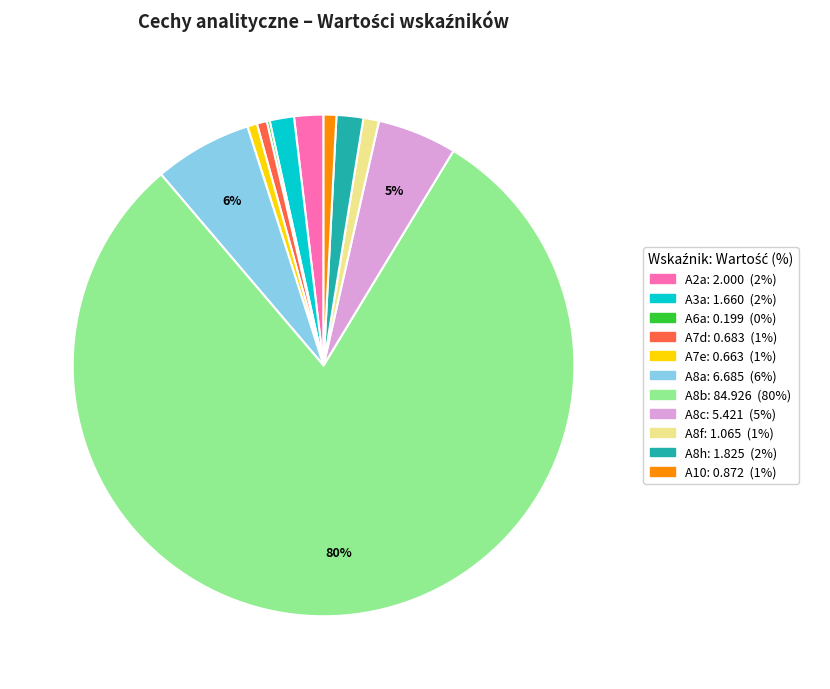

Is the sum of A3a and A8b greater than half?

Yes